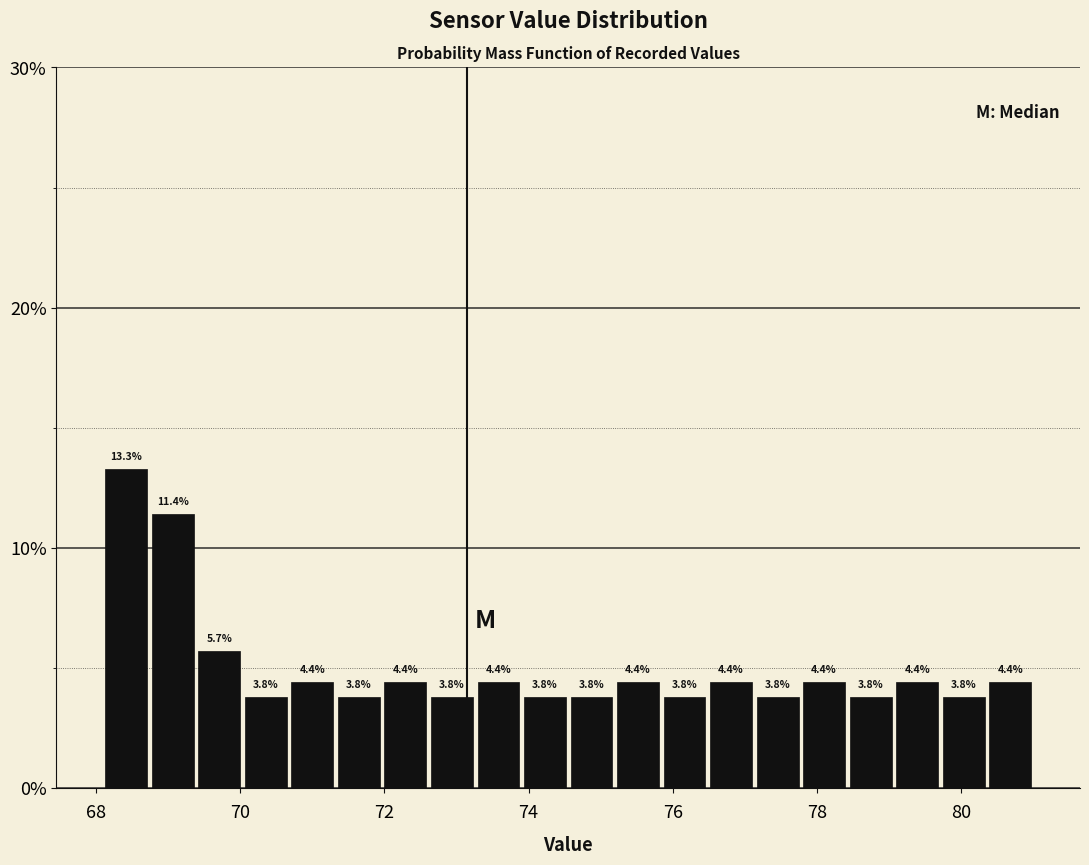

Read against the x-axis, roughly where is the centre of the tallest bar?

68.4